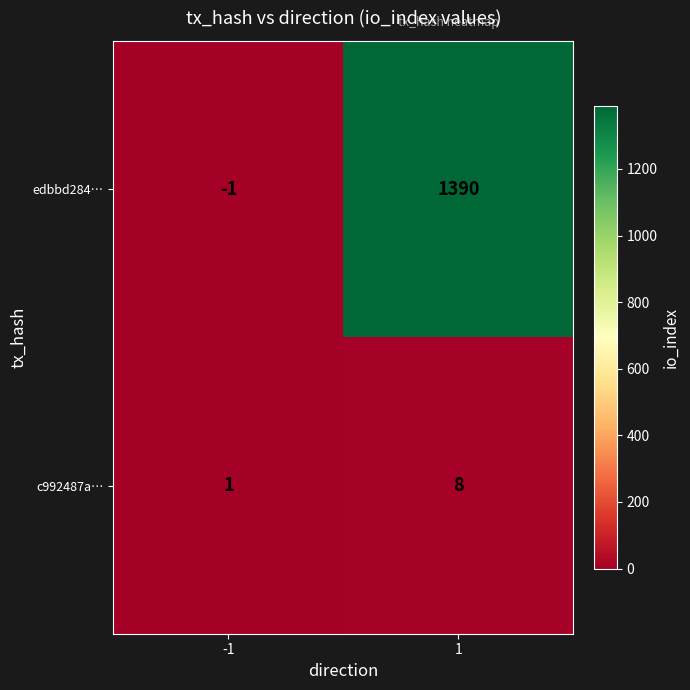

Which series has the largest range (max minus min)?

edbbd284…